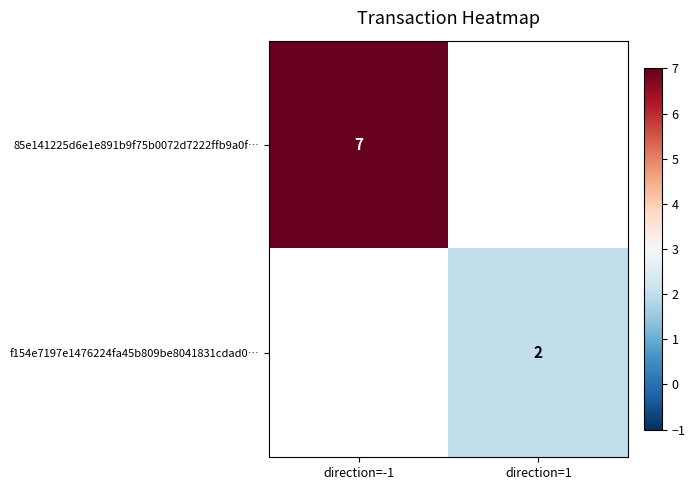

Which label corresponds to the largest value in the chart?

direction=-1